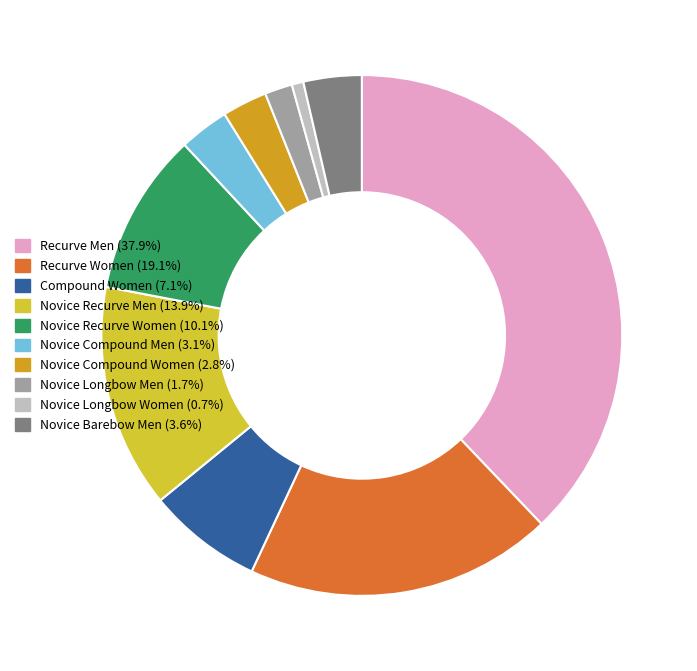

Which slice is the largest?

Recurve Men